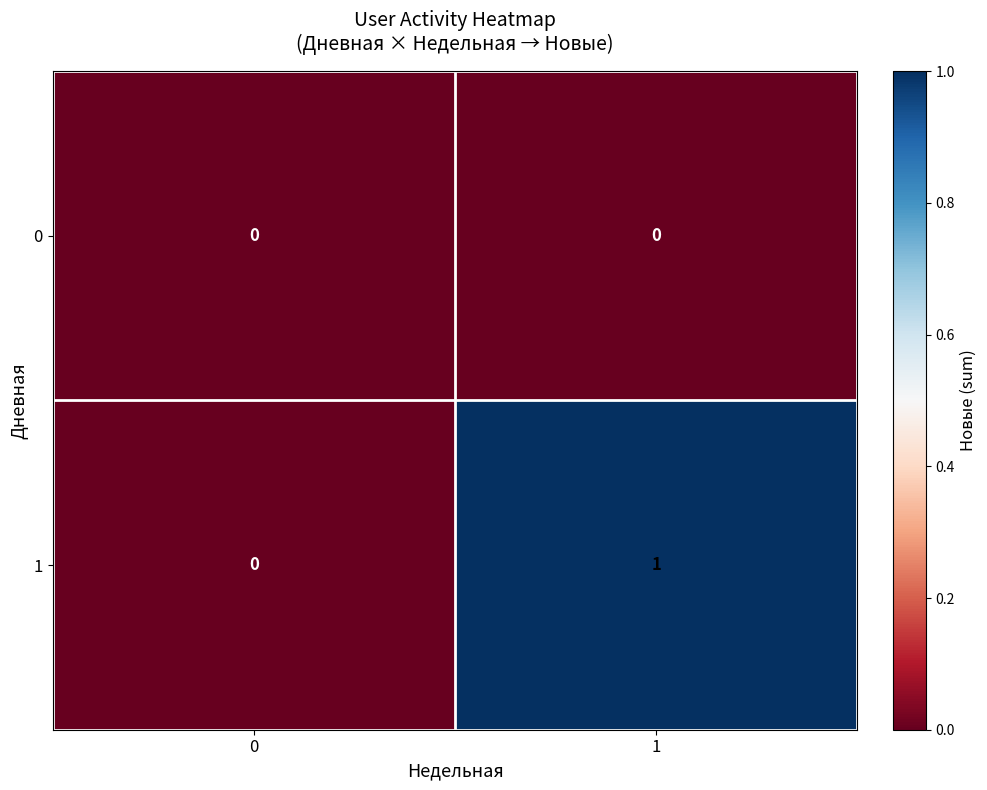

List the series in order of their peak value, highest first.

1, 0